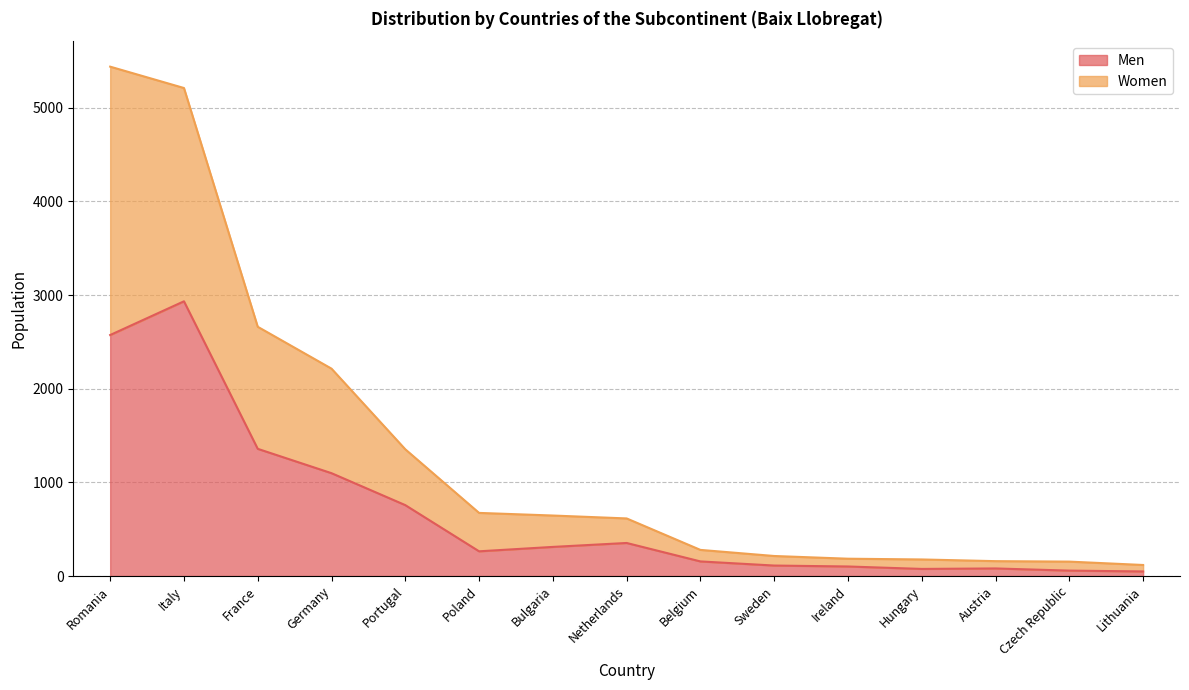

What is the sum of all Men values?

10281